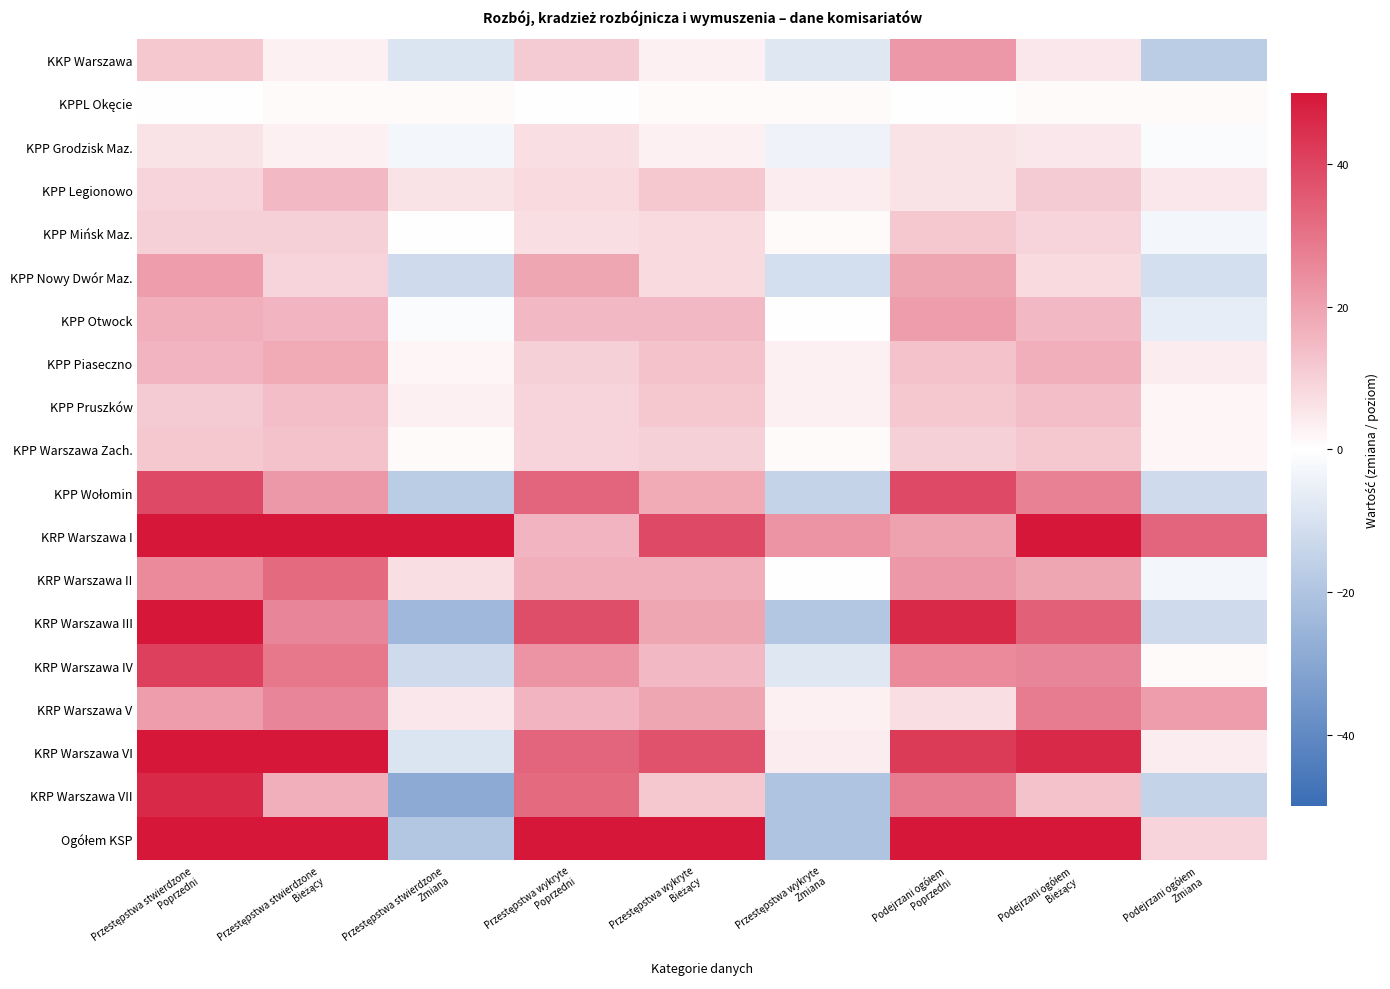

What is the spread (max minus min) of values at Przestępstwa stwierdzone
Poprzedni?

458